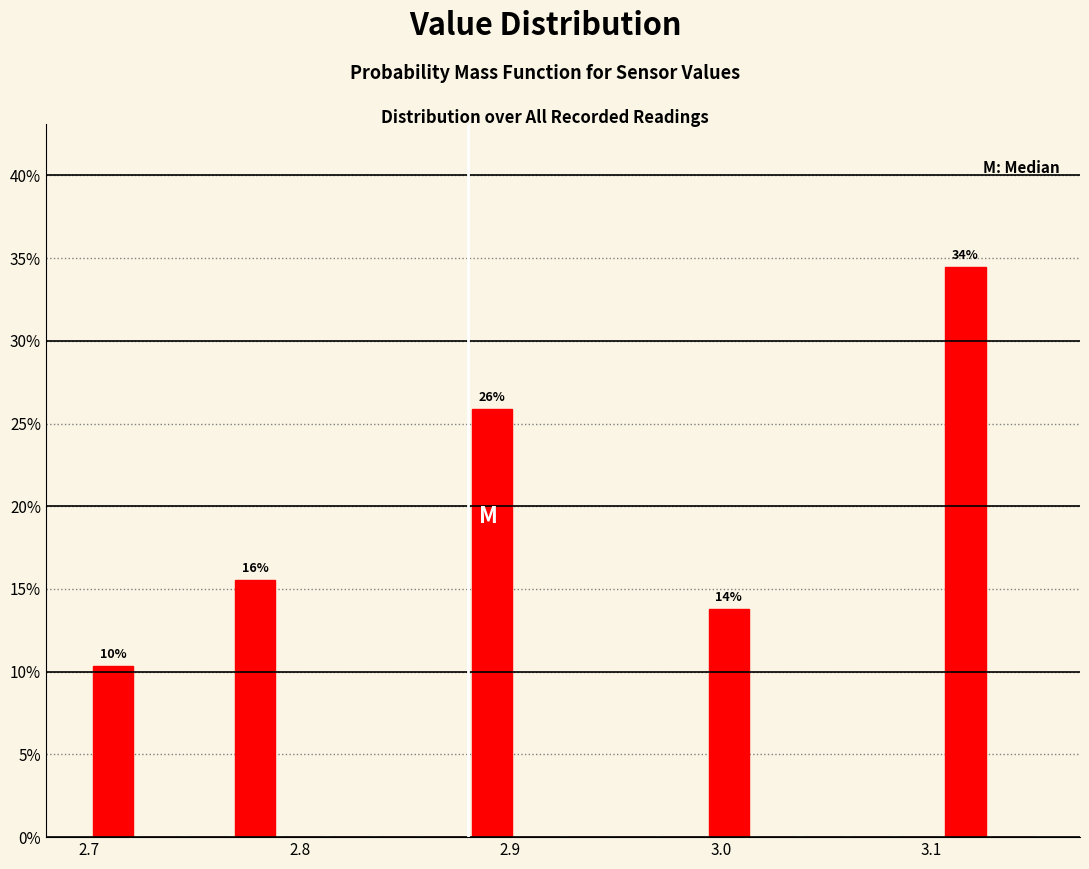

Around what value on the x-axis is the tallest bar? Give the approximate position of its centre, as read against the axis.

3.12